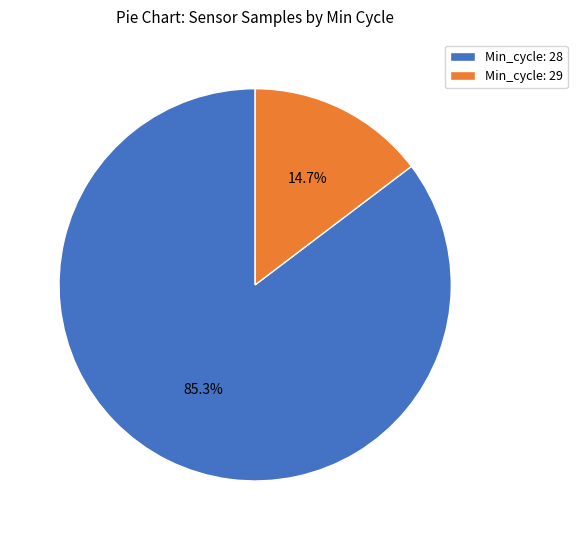

What is the ratio of the value at Min_cycle: 28 to the value at Min_cycle: 29?

5.8